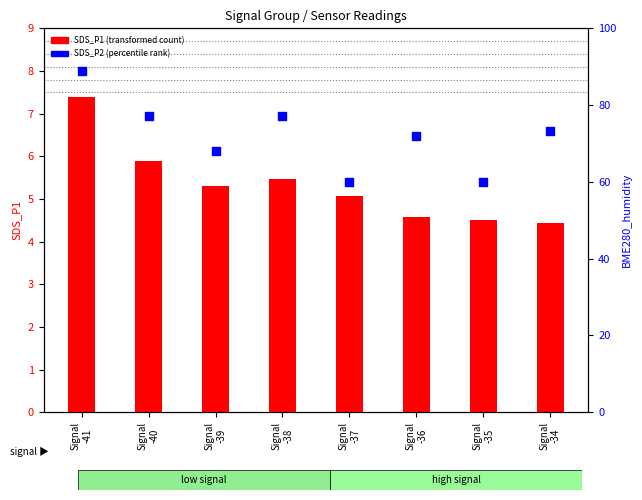

Which series contains the lowest Y value?

SDS_P1 (transformed count)